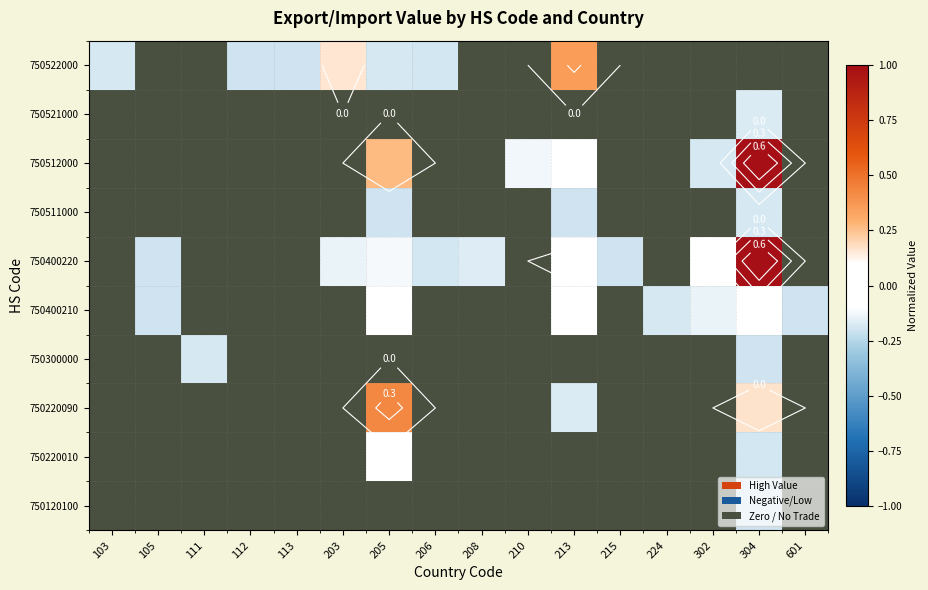

Which has a higher value, 302 or 304?

304